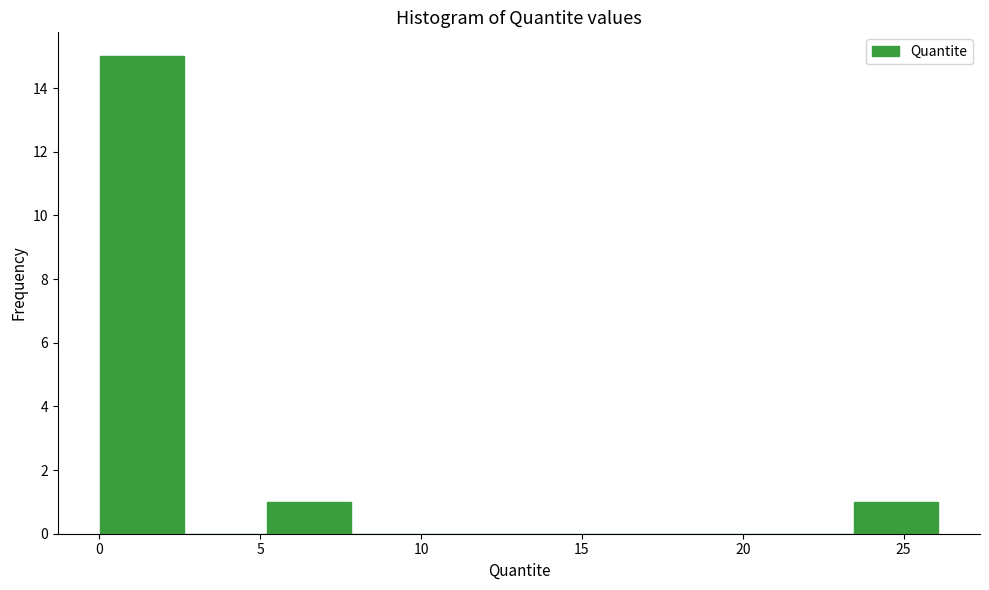

Over which range of the x-axis is the bar tallest?

0.0 to 2.5